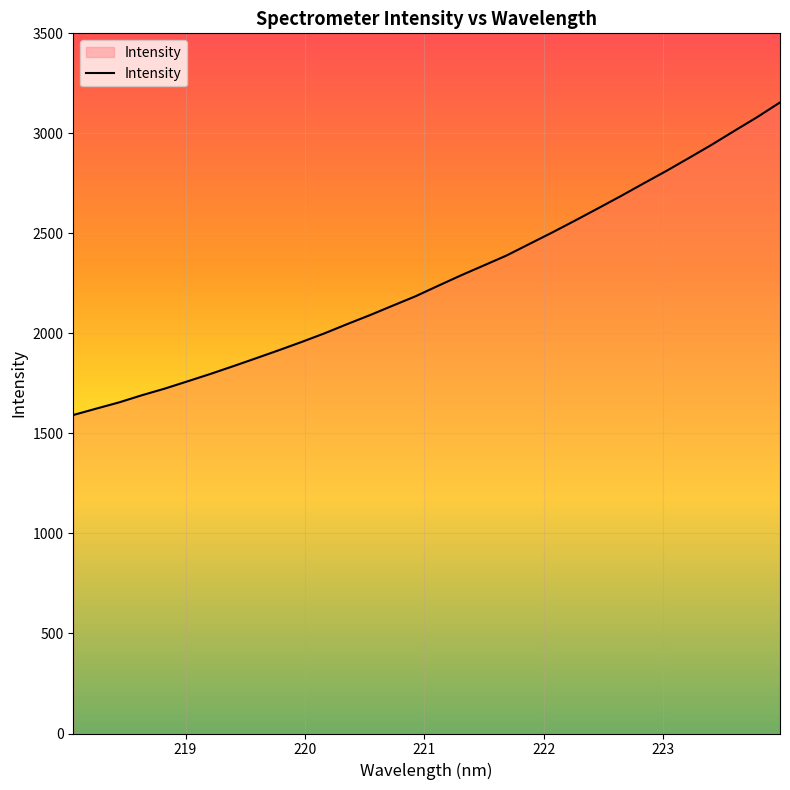

What is the greatest value displayed?

3154.7